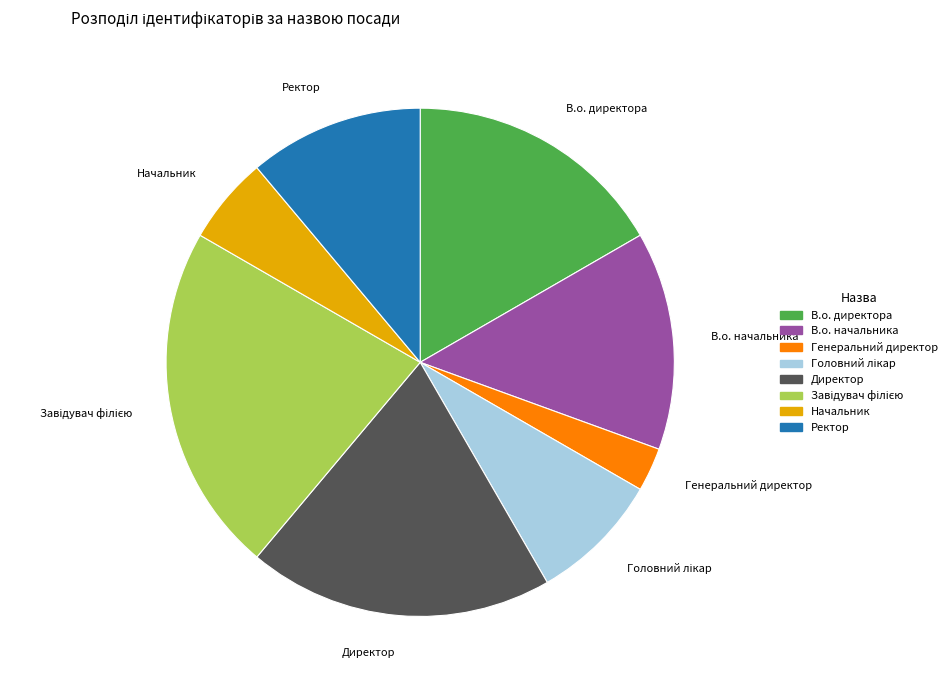

Which has a higher value, Начальник or Генеральний директор?

Начальник